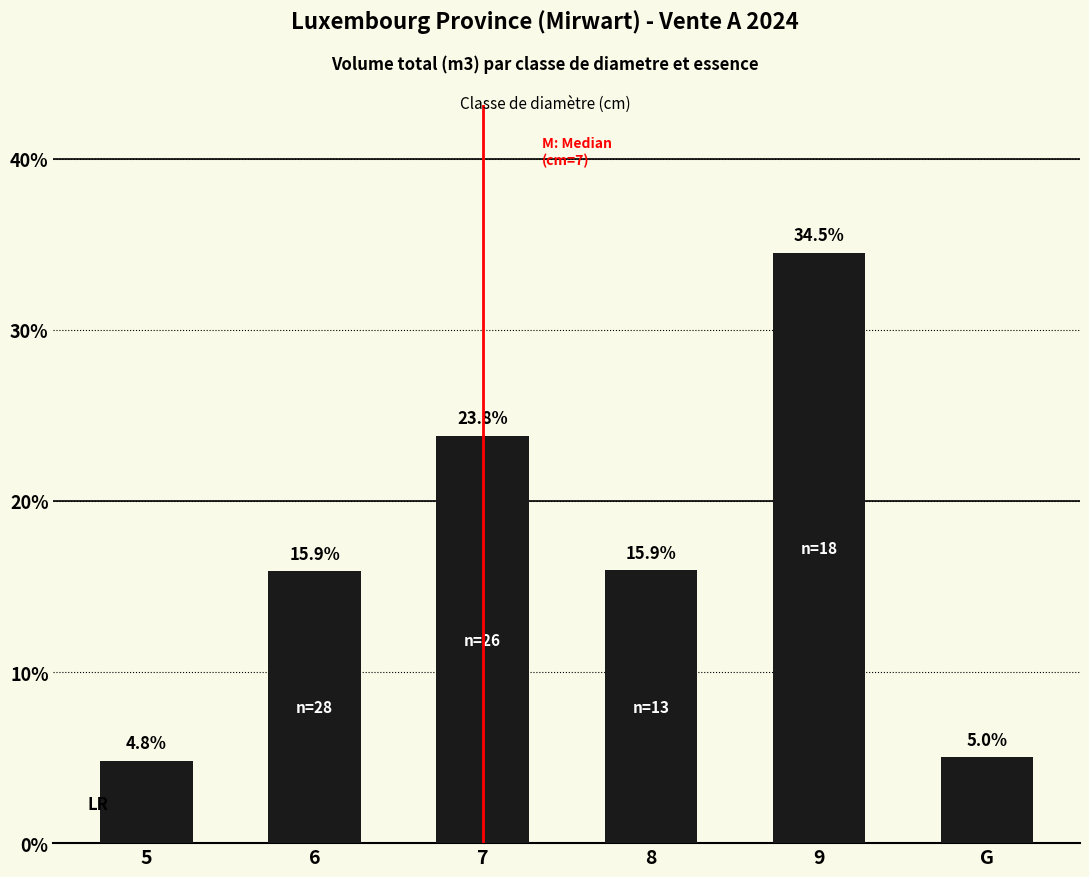

How many values are between 0 and 1?

6